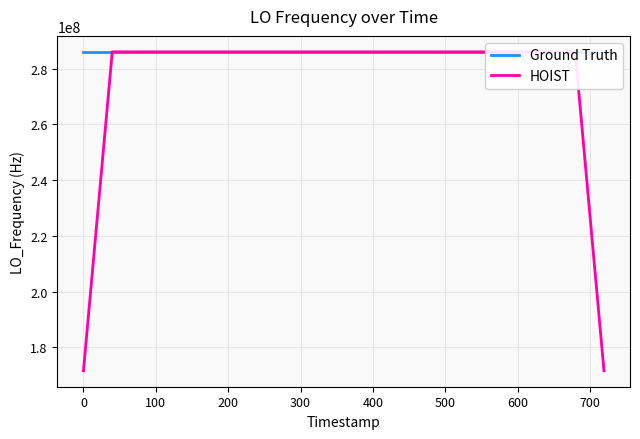

The HOIST series shows 466934579.9 at 22. True or false?

False